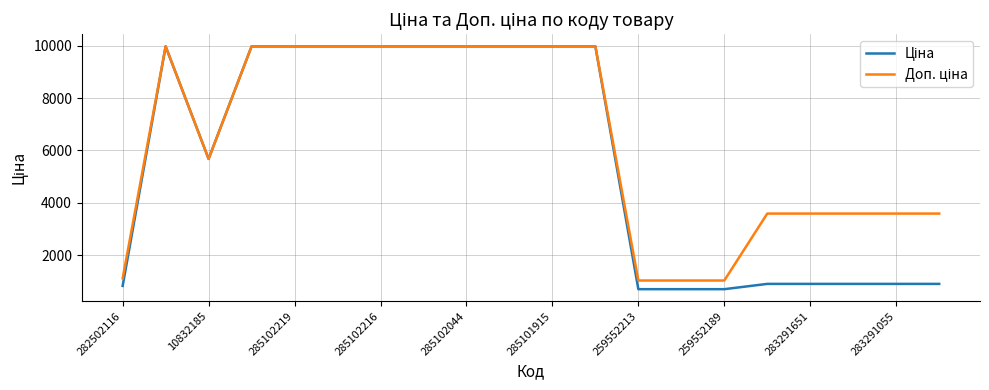

What is the minimum value shown in the chart?

693.7